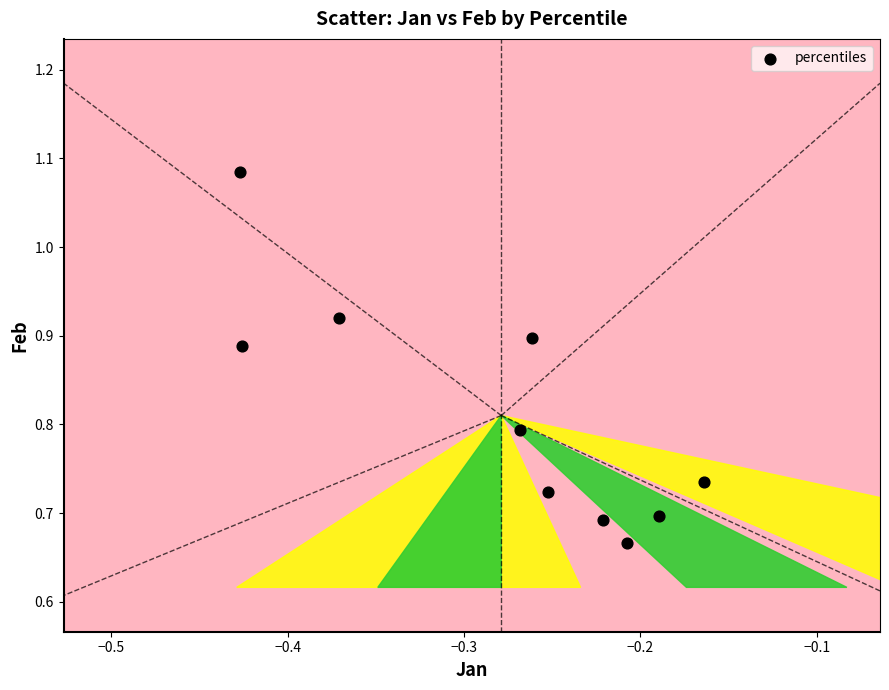

What is the average Y value?

0.8